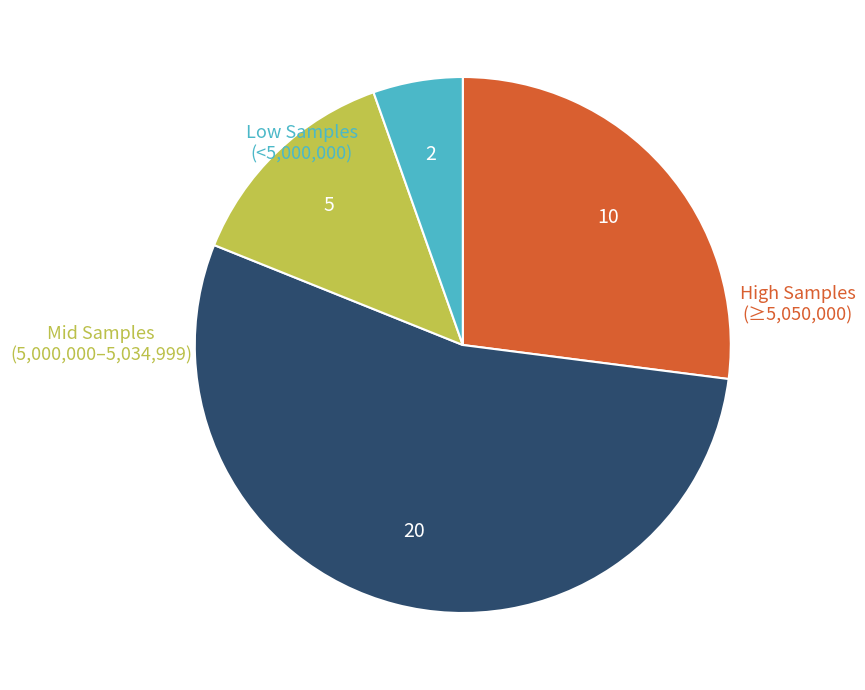

Is there any slice that represents more than half of the pie?

Yes